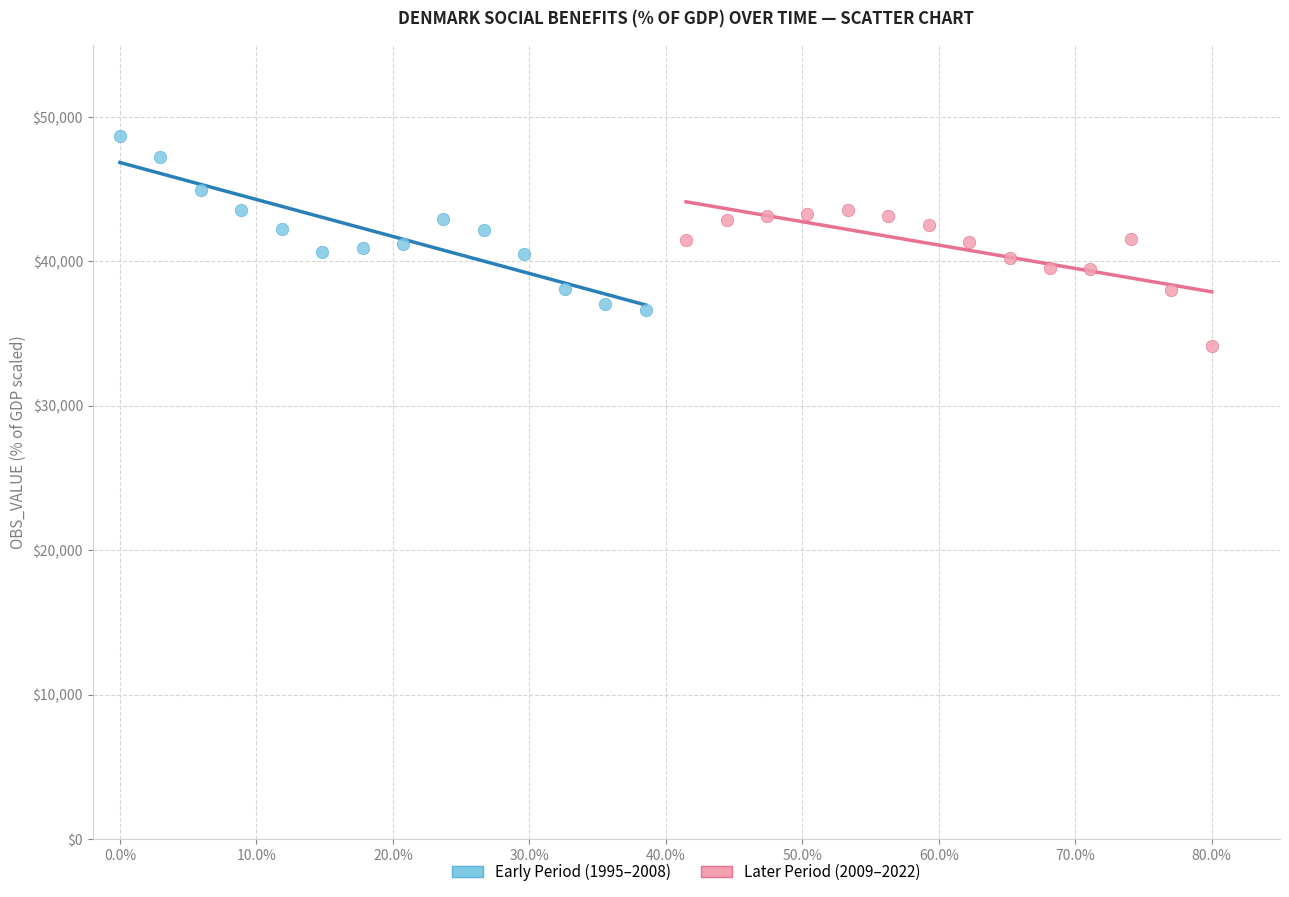

Which series reaches the maximum Y coordinate?

Early Period (1995–2008)